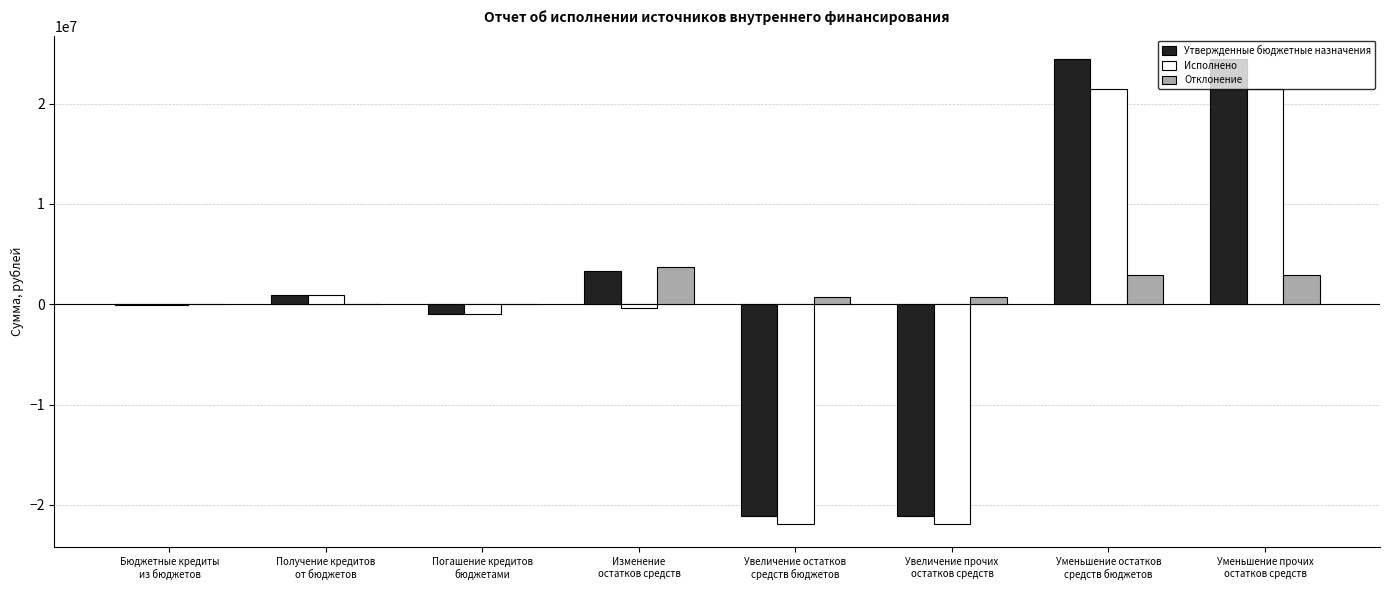

What are all the series names shown in the legend?

Утвержденные бюджетные назначения, Исполнено, Отклонение